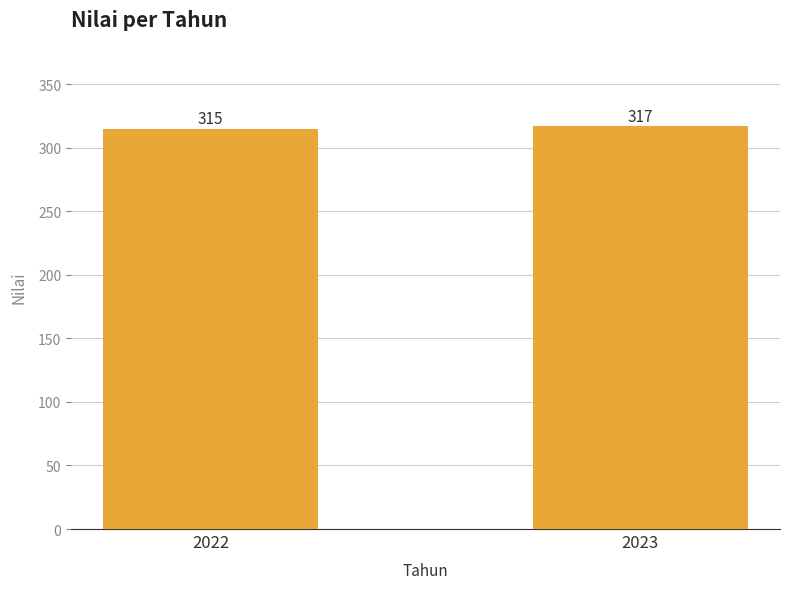

What is the value of the 1st bar from the left?

315